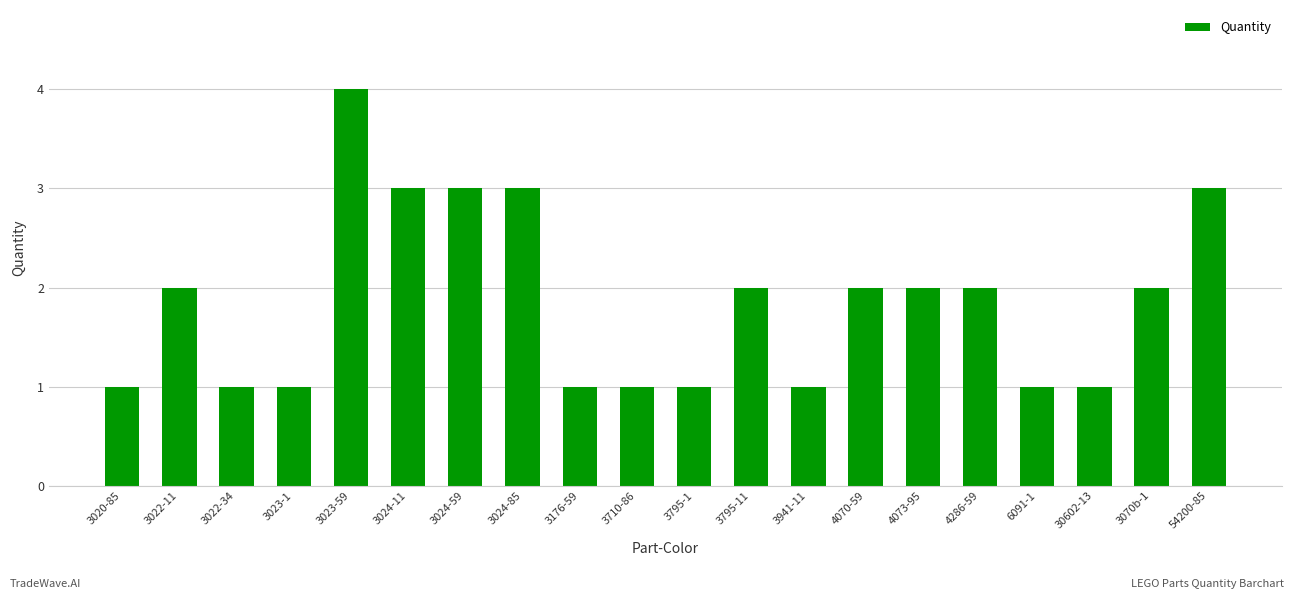

What position from the left is 3024-59?

7